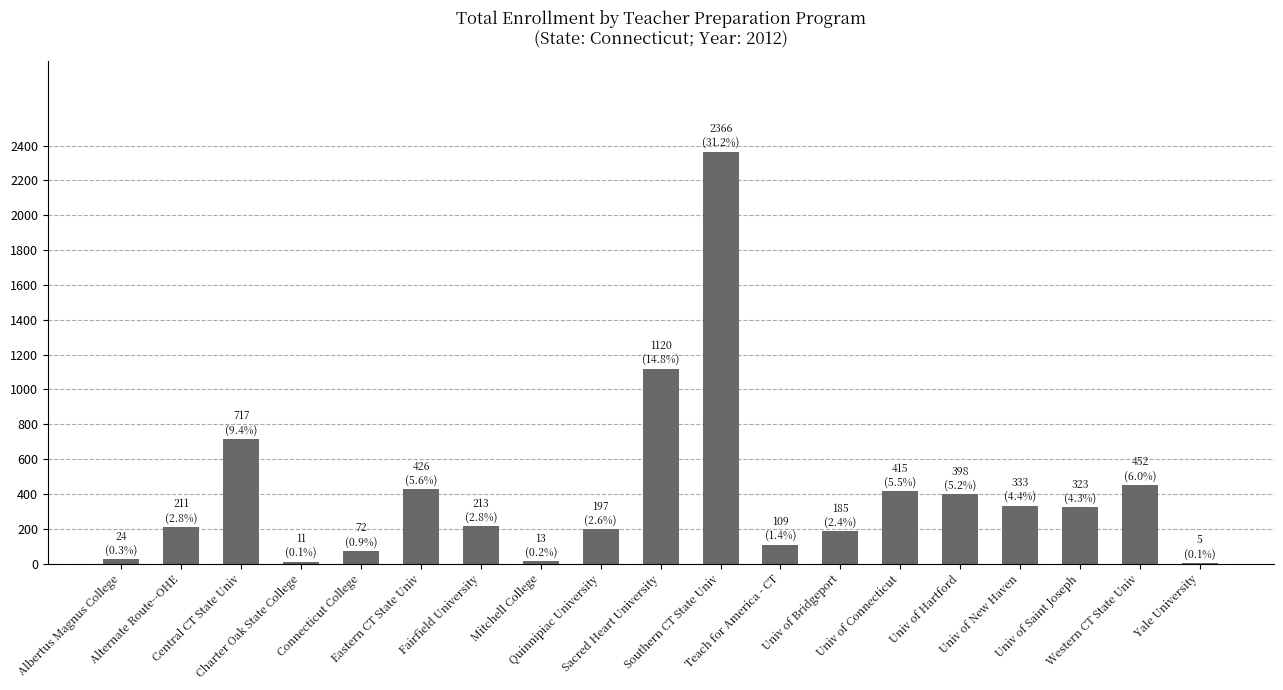

What is the greatest value displayed?

2366